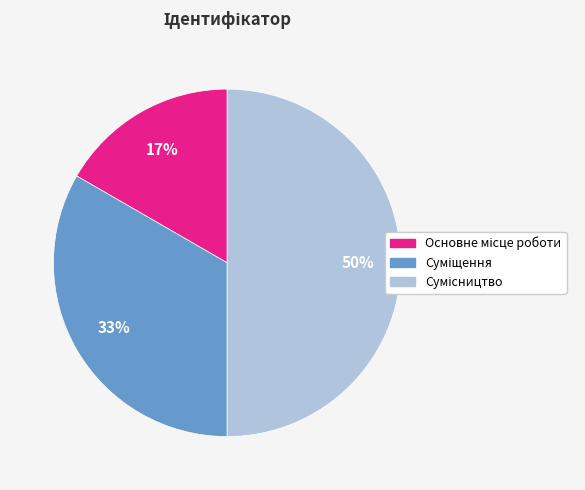

To the nearest percent, what is the difference between the largest and smallest slice percentages?

33%